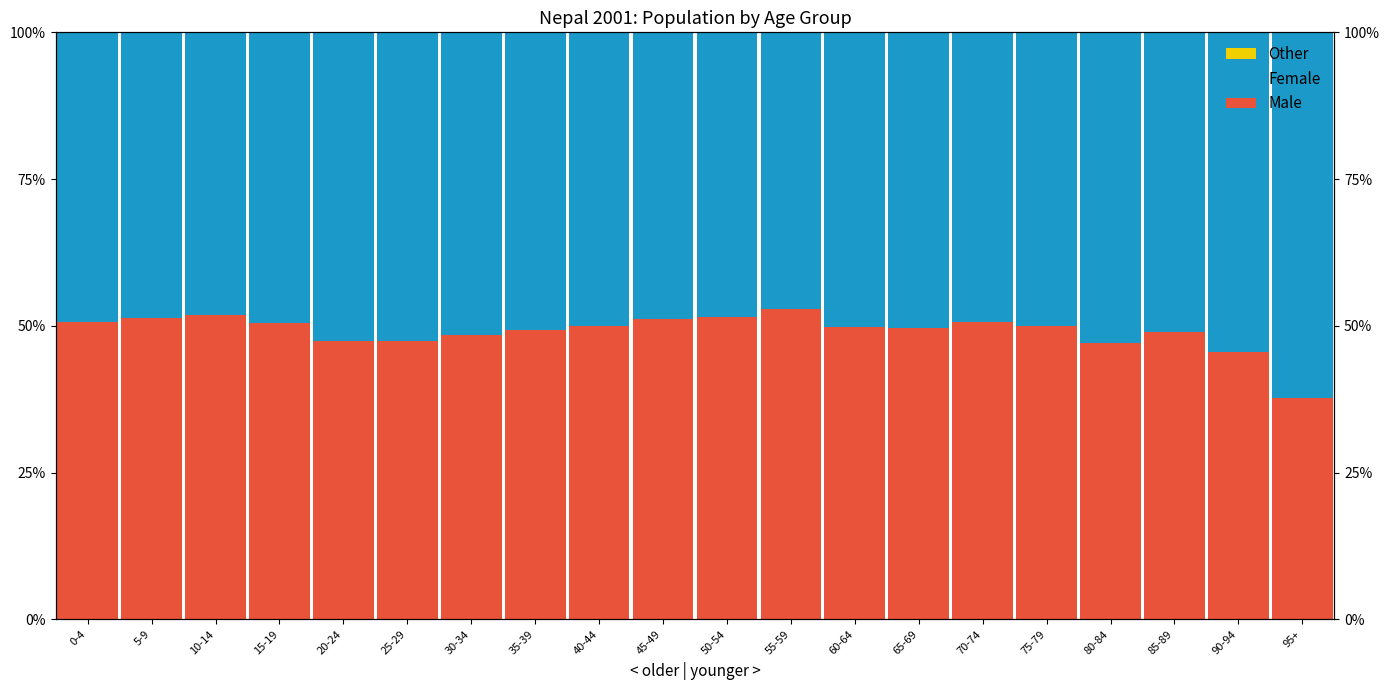

Read the Male value at 5-9.

51.3